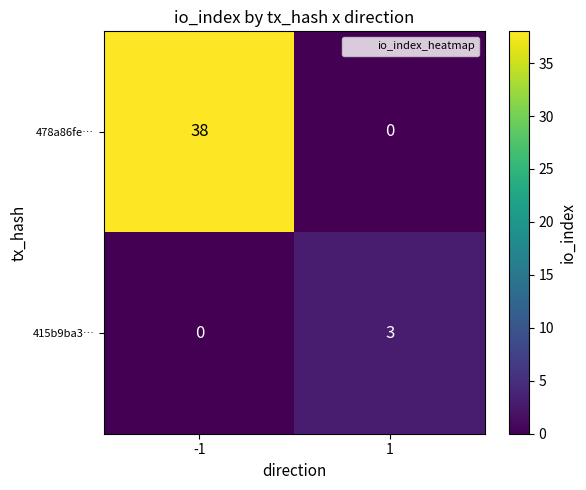

List the labels in order of 415b9ba3… value, smallest first.

-1, 1